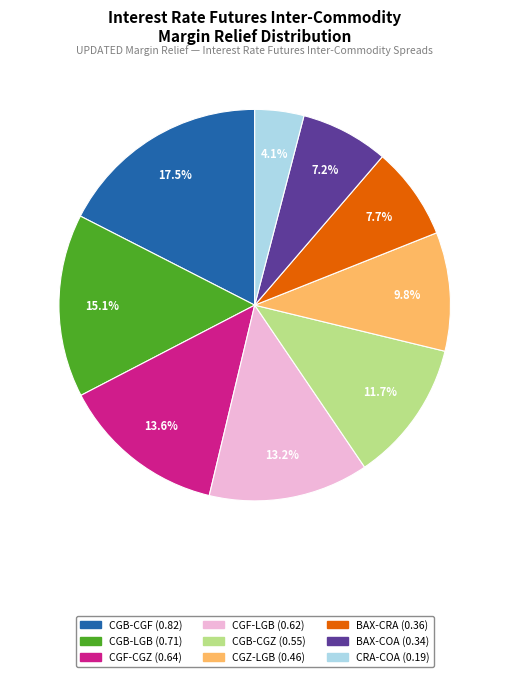

What portion of the pie excludes CGF-CGZ?

86.4%